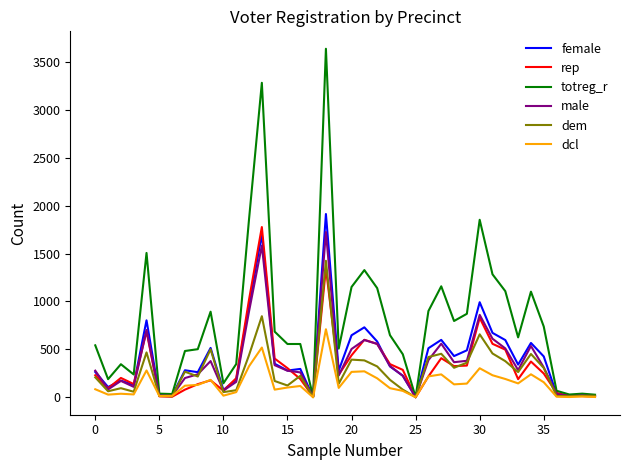

True or false: rep and female intersect in this chart.

True